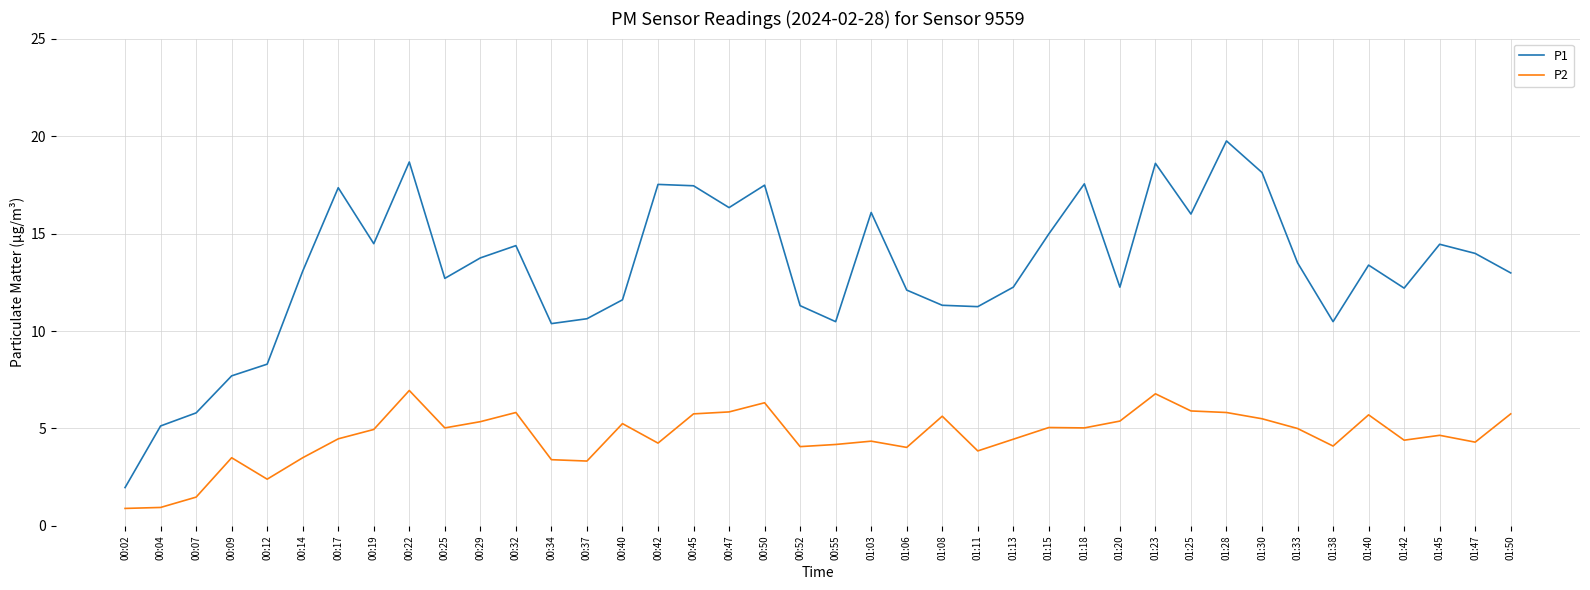

What position from the right is 00:47?

23